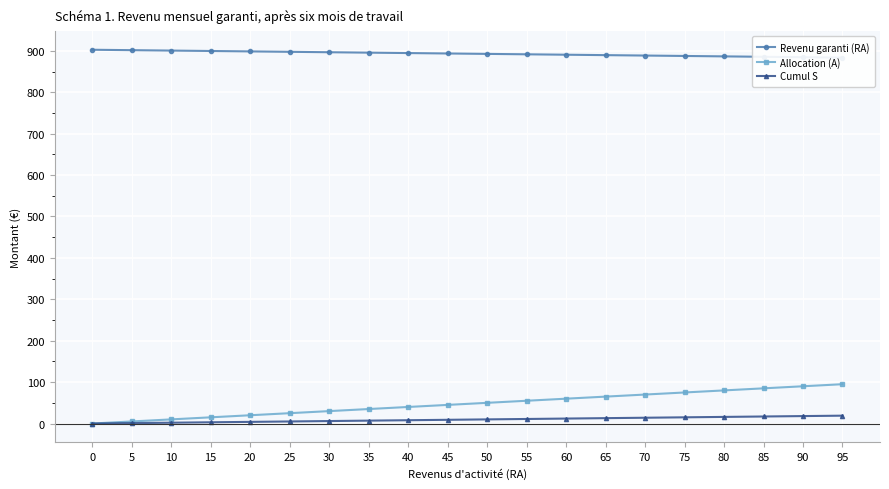

Count the number of data series in this chart.

3